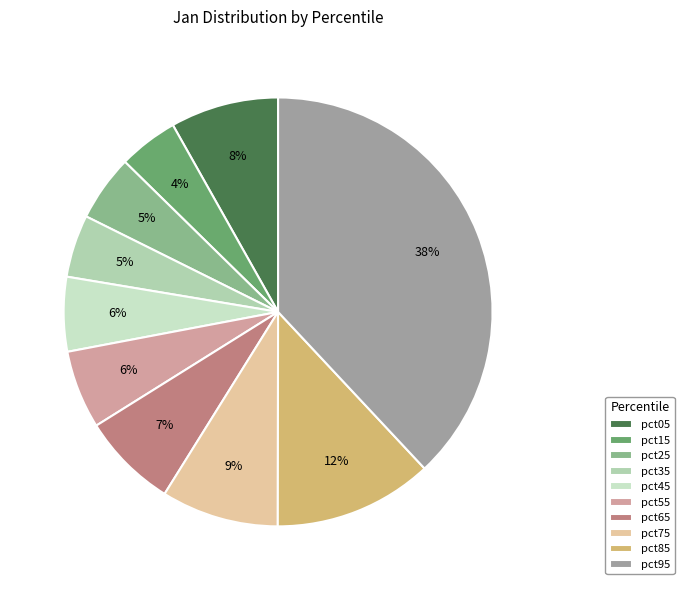

To the nearest percent, what is the difference between the pct35 and pct95 slice percentages?

33%